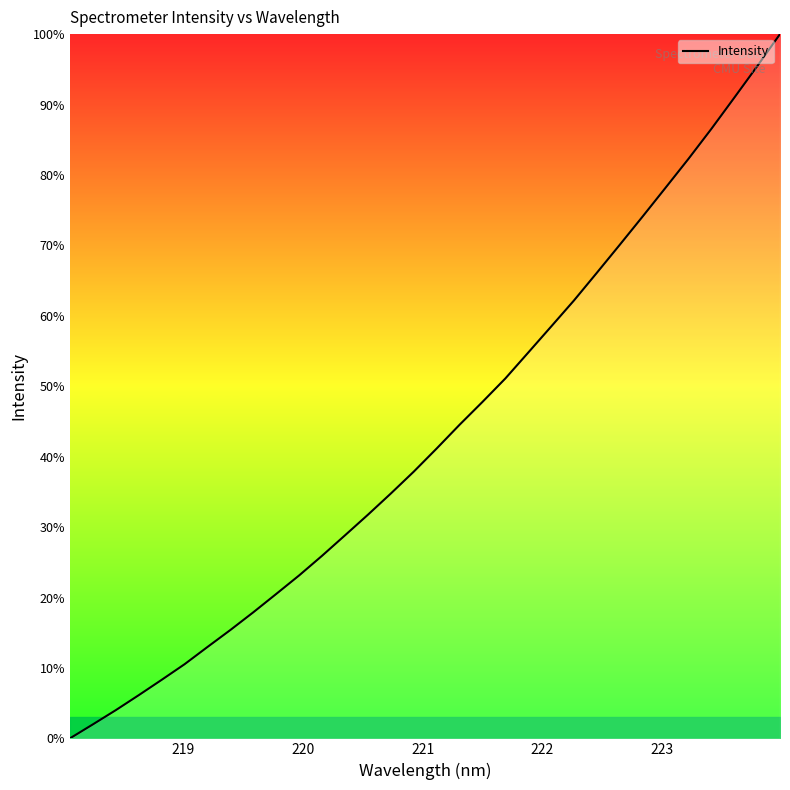

What is the difference between the maximum and second lowest values?

98.0